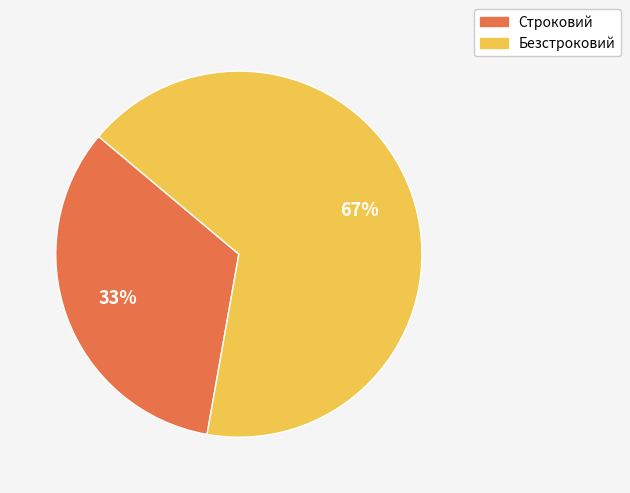

Which has a higher value, Безстроковий or Строковий?

Безстроковий